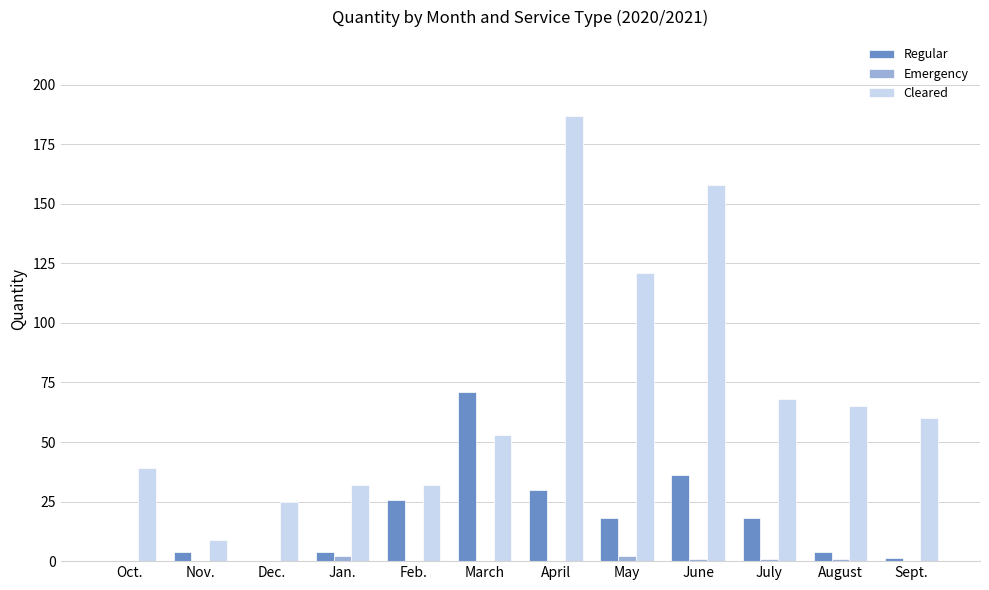

Which series changed the most between Dec. and April?

Cleared